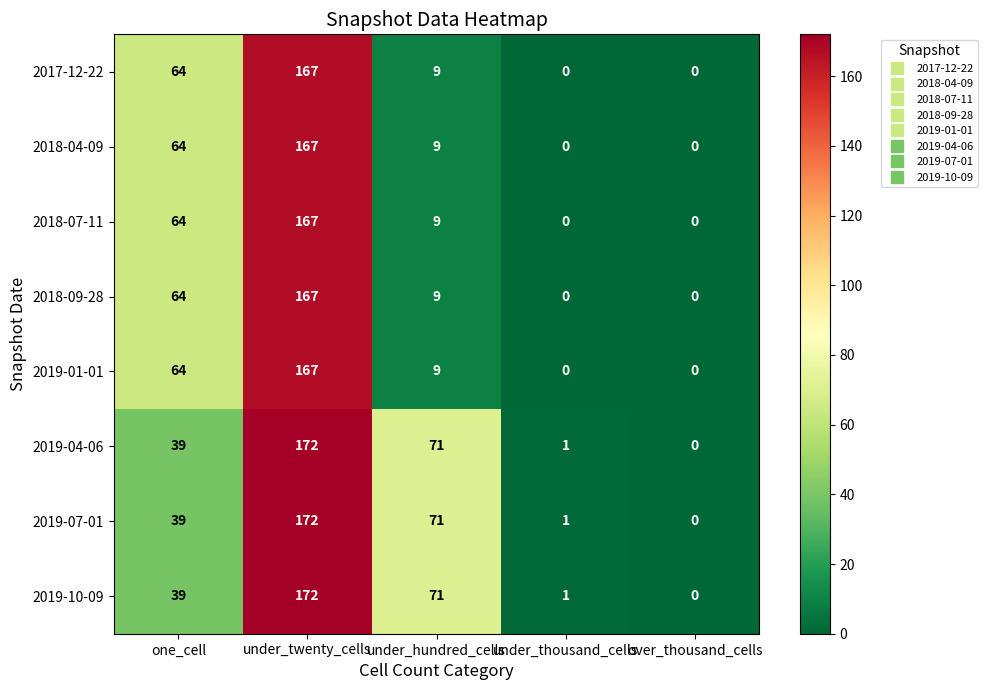

The 2018-04-09 series shows 167 at under_twenty_cells. True or false?

True